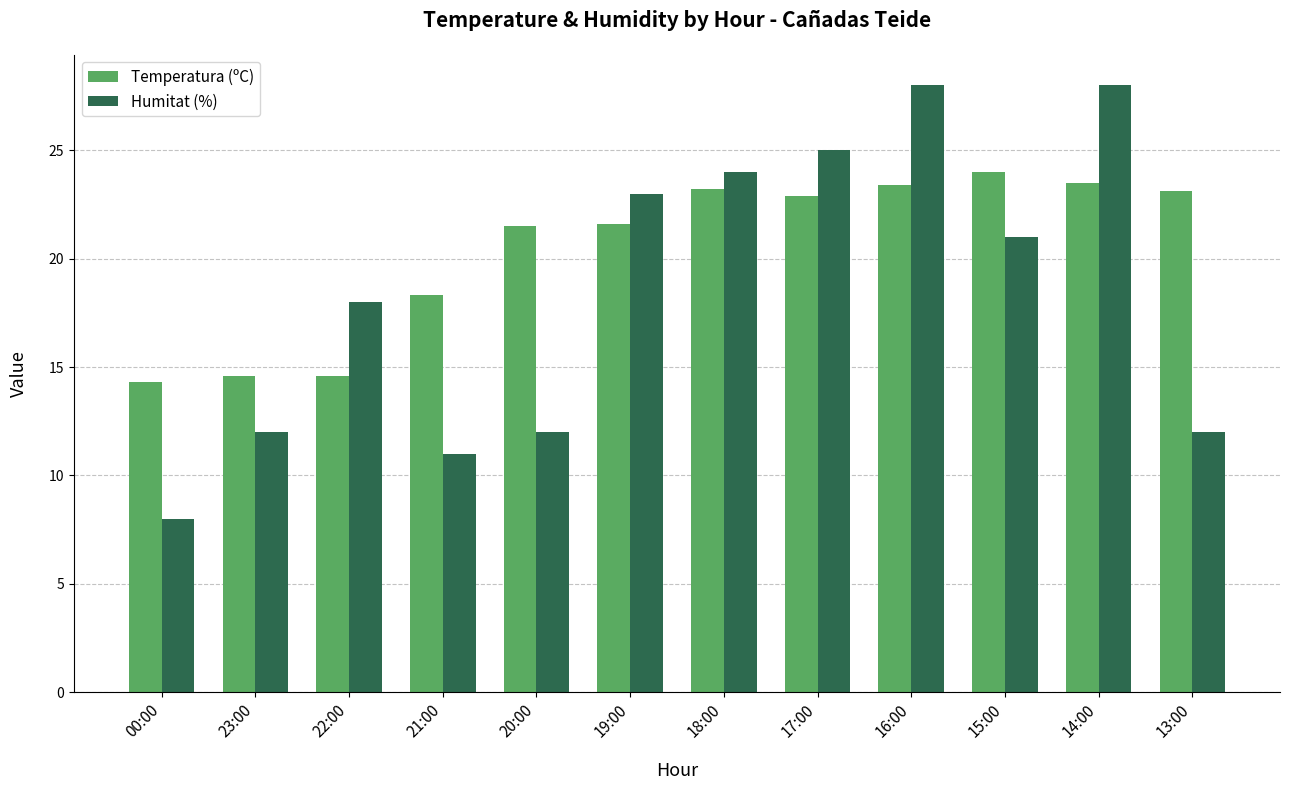

At how many categories does at least one series exceed 26?

2